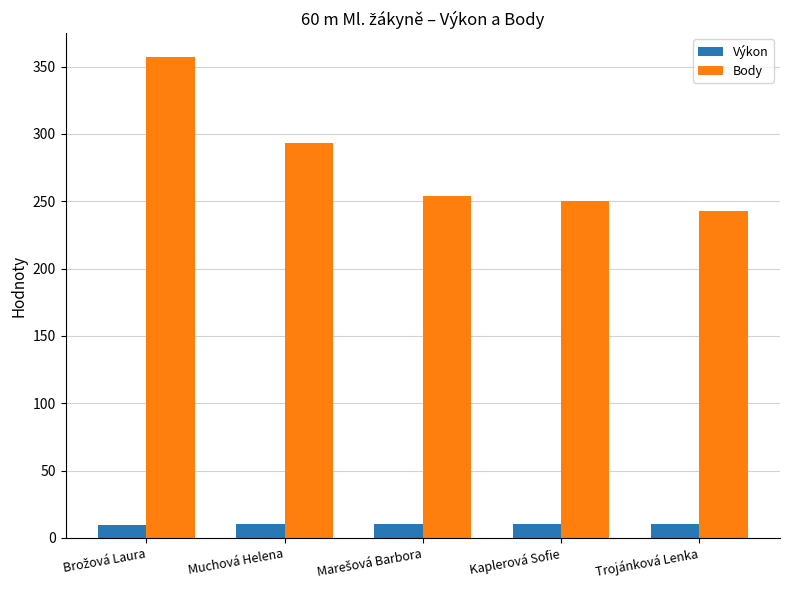

Between Muchová Helena and Trojánková Lenka, which series saw the biggest shift?

Body